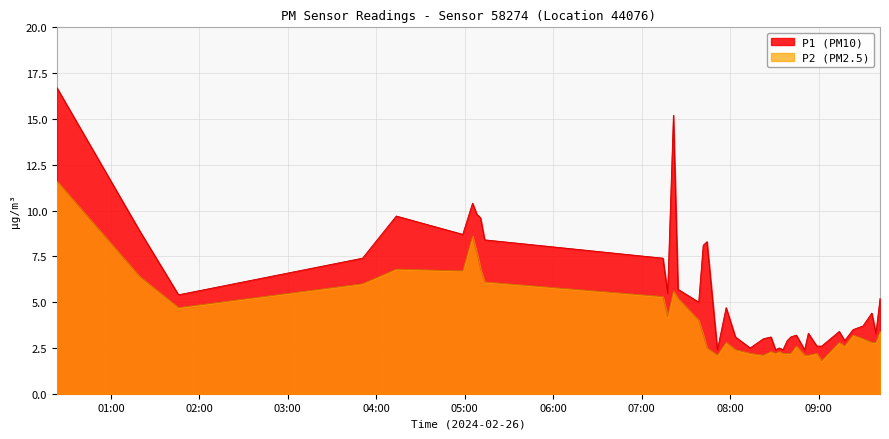

Rank the series by their maximum value, from highest to lowest.

P1 (PM10), P2 (PM2.5)